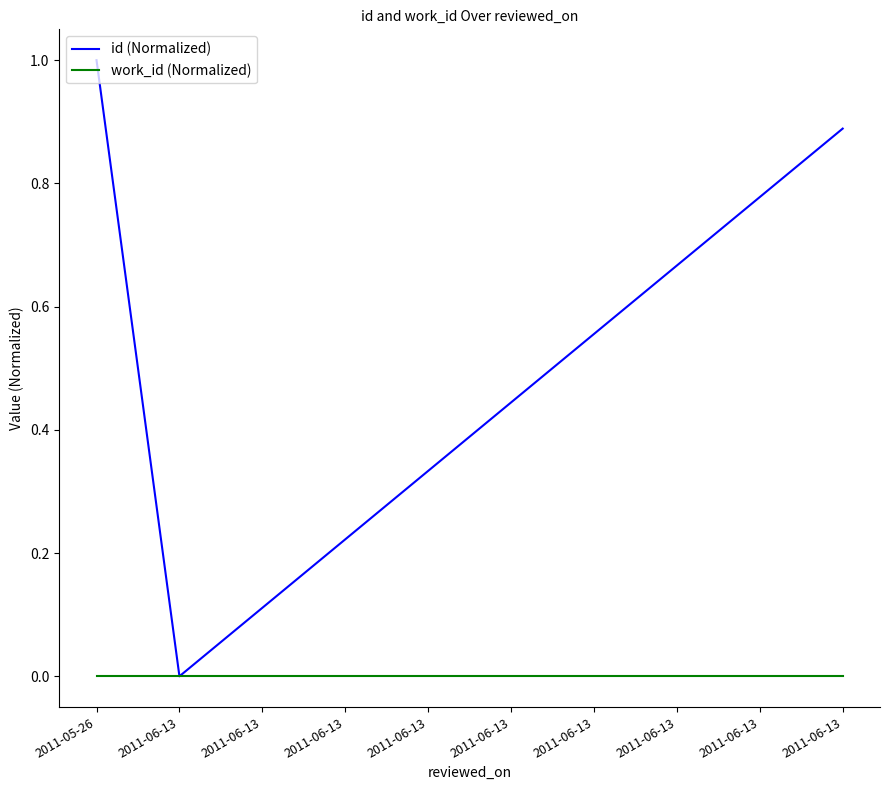

Reading left to right, extract all data points from this chart.

id (Normalized): 2011-05-26=1.0	2011-06-13=0.0	2011-06-13=0.1	2011-06-13=0.2	2011-06-13=0.3	2011-06-13=0.4	2011-06-13=0.6	2011-06-13=0.7	2011-06-13=0.8	2011-06-13=0.9
work_id (Normalized): 2011-05-26=0.0	2011-06-13=0.0	2011-06-13=0.0	2011-06-13=0.0	2011-06-13=0.0	2011-06-13=0.0	2011-06-13=0.0	2011-06-13=0.0	2011-06-13=0.0	2011-06-13=0.0